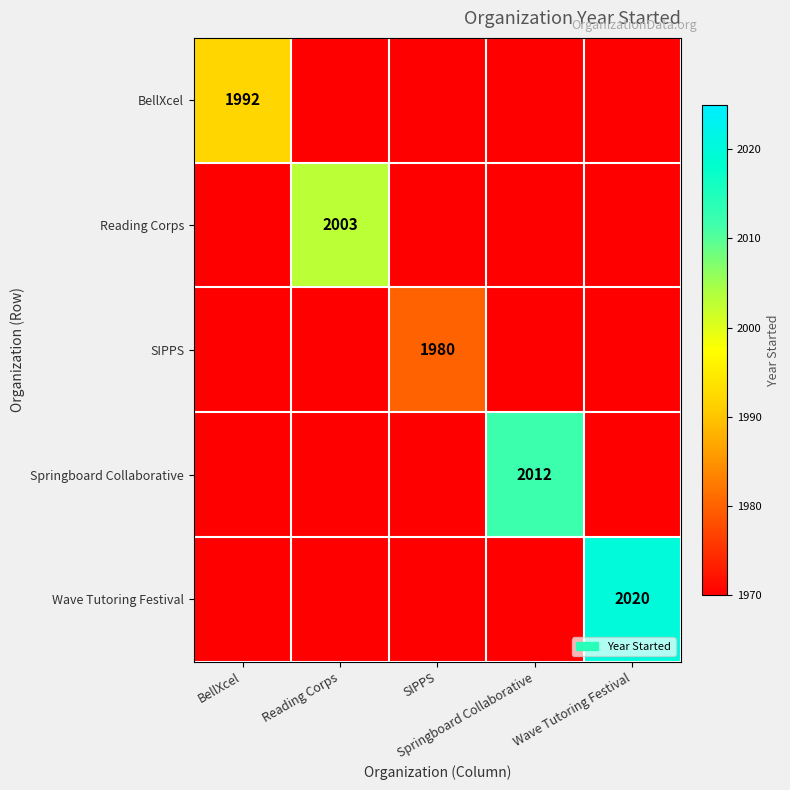

What is the difference between the maximum and minimum values in the Wave Tutoring Festival series?

50